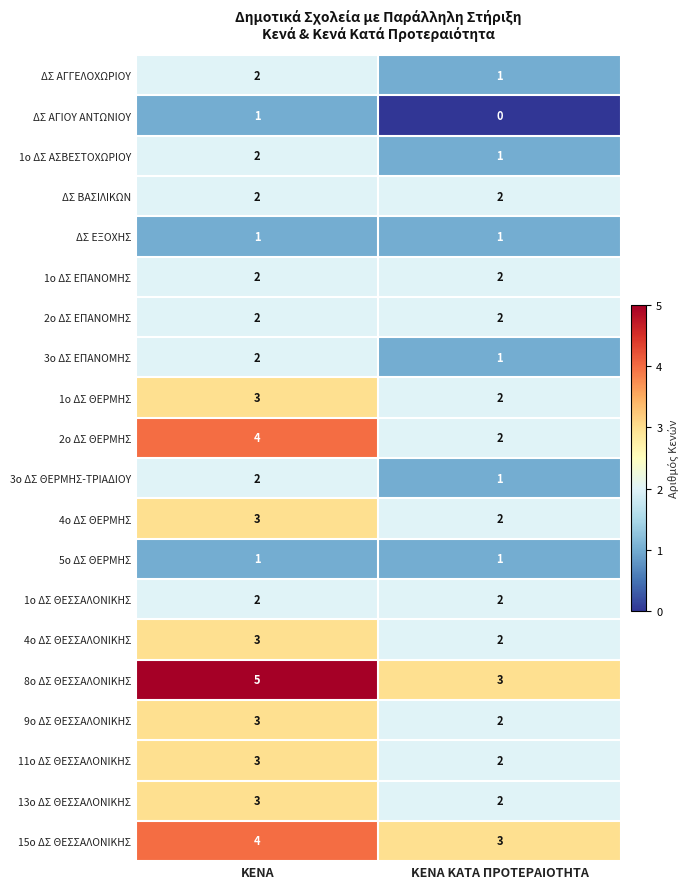

What is the difference between the highest and lowest values at ΚΕΝΑ ΚΑΤΑ ΠΡΟΤΕΡΑΙΟΤΗΤΑ?

3